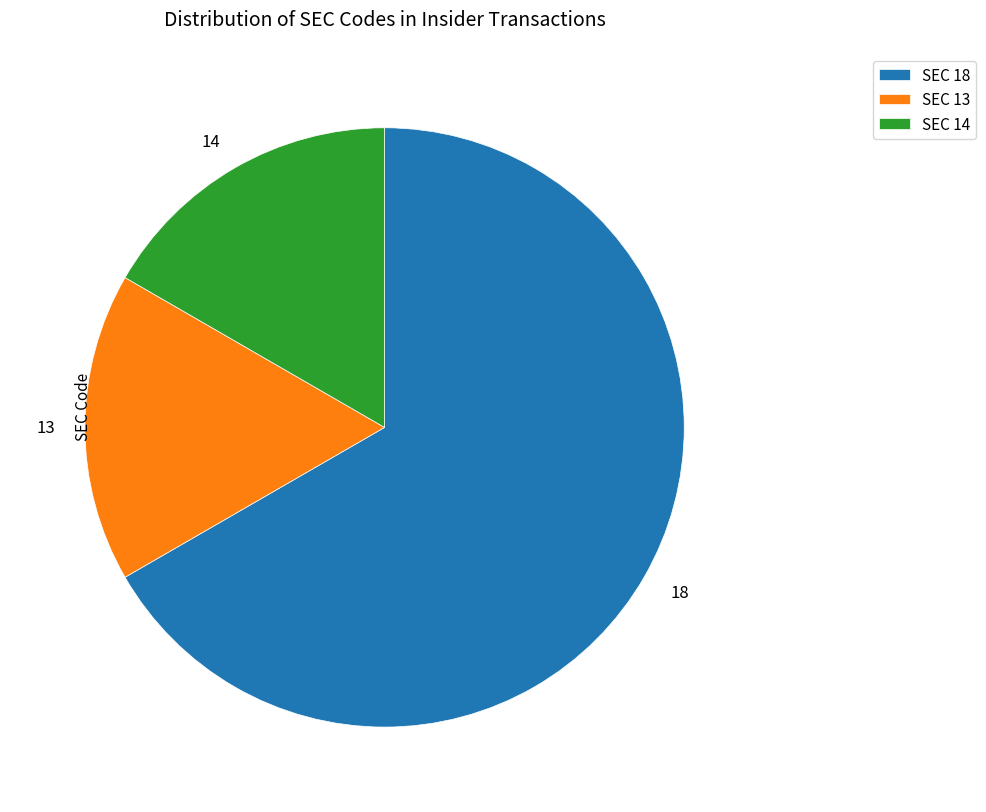

Is the sum of 13 and 18 greater than half?

Yes